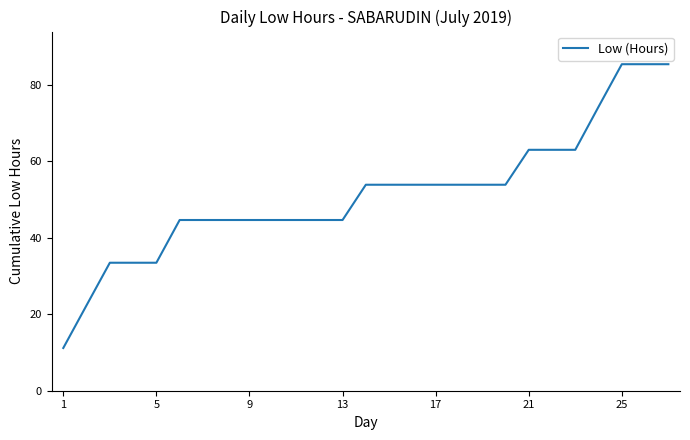

What is the greatest value displayed?

85.4